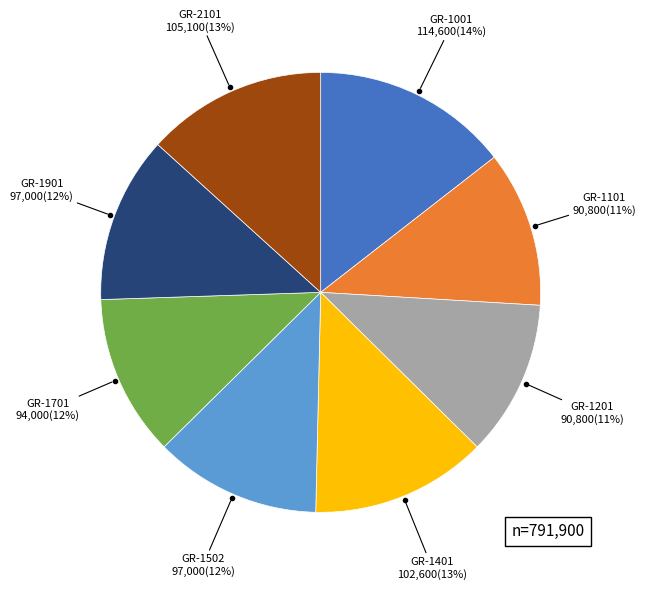

To the nearest percent, what is the difference between the largest and smallest slice percentages?

3%